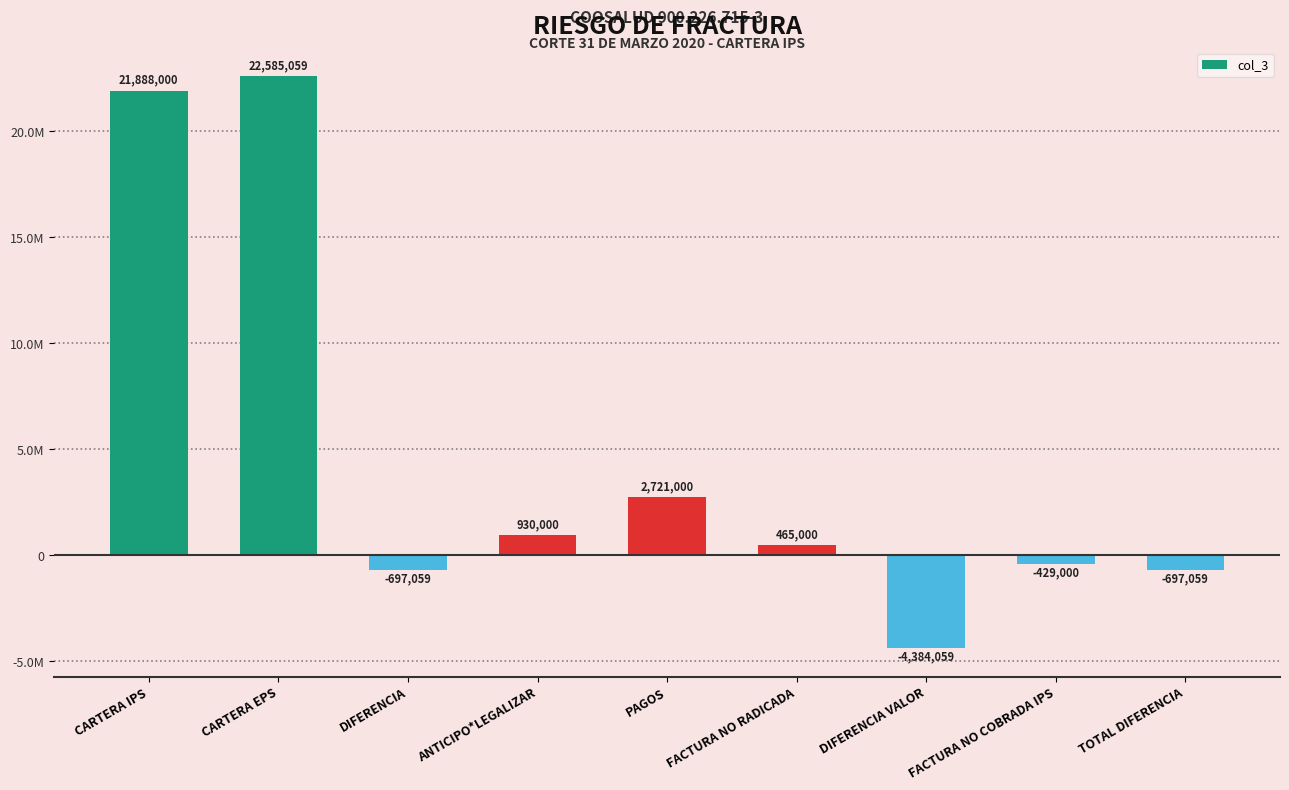

Are the bars horizontal?

No